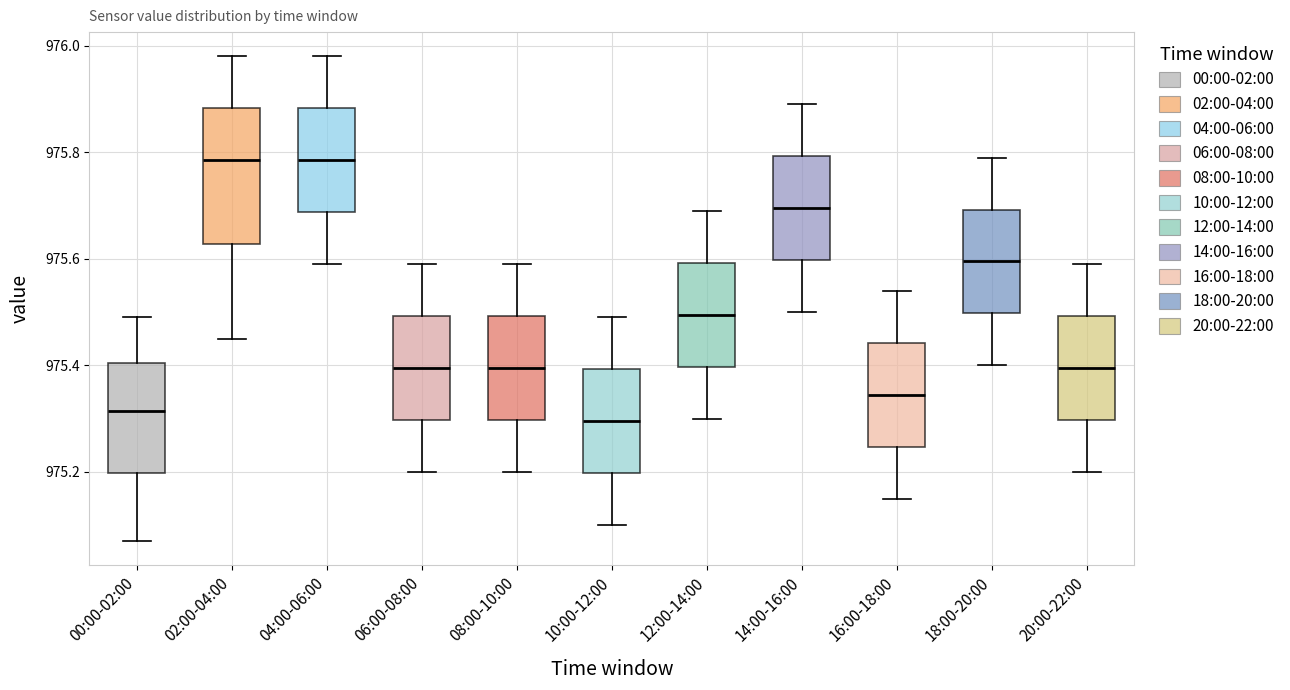

Reading left to right, read every box against the y-axis: the position of its median line, the range the box covers, and the ends of its whiskers. The values are not printed on the chart, so give them approximately, as read against the axis.

00:00-02:00: median 975.32, box 975.20 to 975.40, whiskers 975.08 to 975.50
02:00-04:00: median 975.78, box 975.62 to 975.88, whiskers 975.46 to 975.98
04:00-06:00: median 975.78, box 975.68 to 975.88, whiskers 975.60 to 975.98
06:00-08:00: median 975.40, box 975.30 to 975.50, whiskers 975.20 to 975.60
08:00-10:00: median 975.40, box 975.30 to 975.50, whiskers 975.20 to 975.60
10:00-12:00: median 975.30, box 975.20 to 975.40, whiskers 975.10 to 975.50
12:00-14:00: median 975.50, box 975.40 to 975.60, whiskers 975.30 to 975.70
14:00-16:00: median 975.70, box 975.60 to 975.80, whiskers 975.50 to 975.90
16:00-18:00: median 975.34, box 975.24 to 975.44, whiskers 975.16 to 975.54
18:00-20:00: median 975.60, box 975.50 to 975.70, whiskers 975.40 to 975.80
20:00-22:00: median 975.40, box 975.30 to 975.50, whiskers 975.20 to 975.60